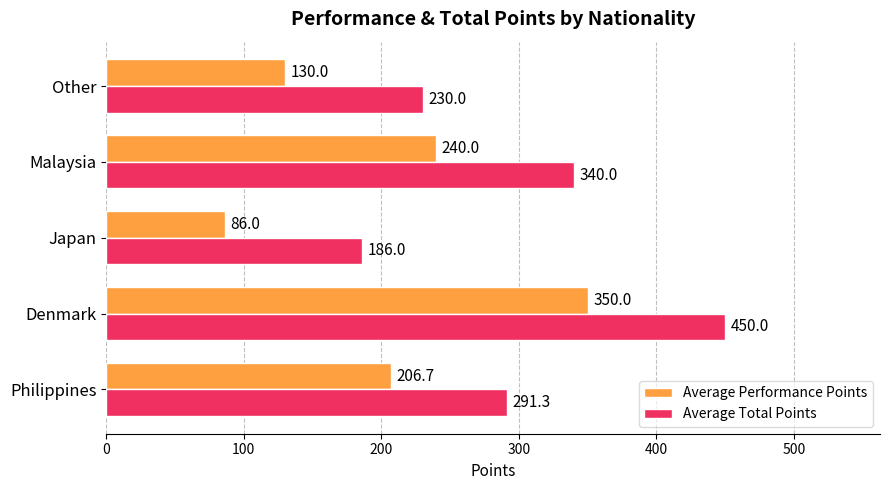

List the series in order of their overall mean, highest first.

Average Total Points, Average Performance Points